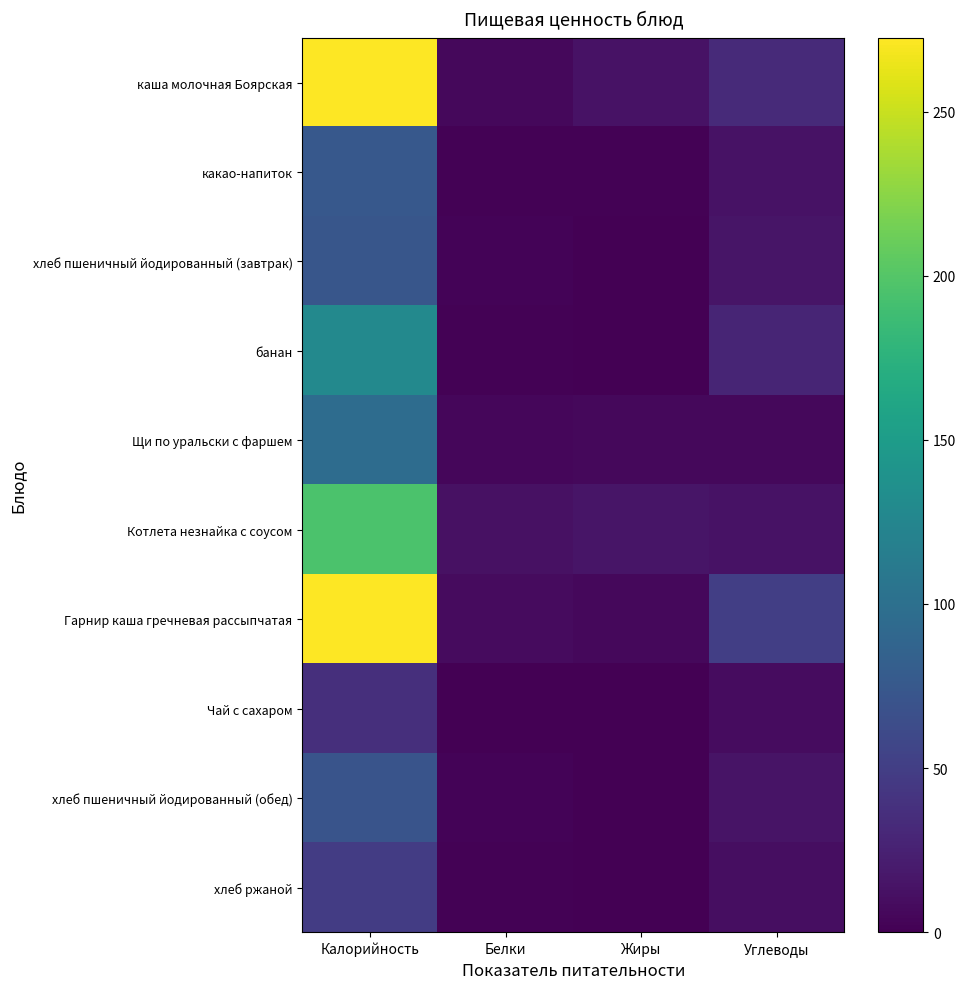

Reading left to right, what are all the values shown in this chart?

каша молочная Боярская: Калорийность=272.5	Белки=6.0	Жиры=13.4	Углеводы=32.0
какао-напиток: Калорийность=75.2	Белки=1.8	Жиры=1.7	Углеводы=13.2
хлеб пшеничный йодированный (завтрак): Калорийность=72.9	Белки=2.2	Жиры=0.3	Углеводы=15.3
банан: Калорийность=128.7	Белки=2.0	Жиры=0.7	Углеводы=28.6
Щи по уральски с фаршем: Калорийность=96.7	Белки=4.6	Жиры=6.3	Углеводы=5.5
Котлета незнайка с соусом: Калорийность=194.8	Белки=12.5	Жиры=15.7	Углеводы=13.2
Гарнир каша гречневая рассыпчатая: Калорийность=272.5	Белки=8.3	Жиры=6.3	Углеводы=50.6
Чай с сахаром: Калорийность=36.3	Белки=0.0	Жиры=0.0	Углеводы=9.1
хлеб пшеничный йодированный (обед): Калорийность=70.5	Белки=2.2	Жиры=0.3	Углеводы=14.8
хлеб ржаной: Калорийность=48.9	Белки=1.6	Жиры=0.3	Углеводы=9.9